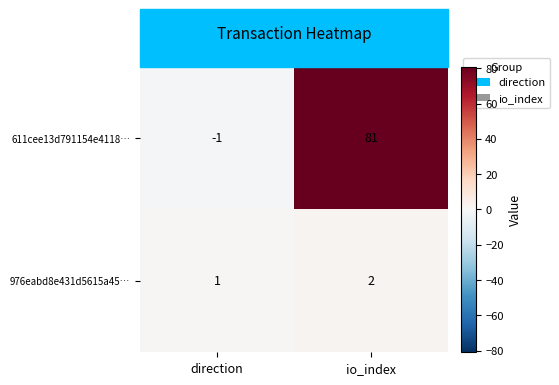

True or false: 611cee13d791154e4118… has a value of 81 at io_index.

True